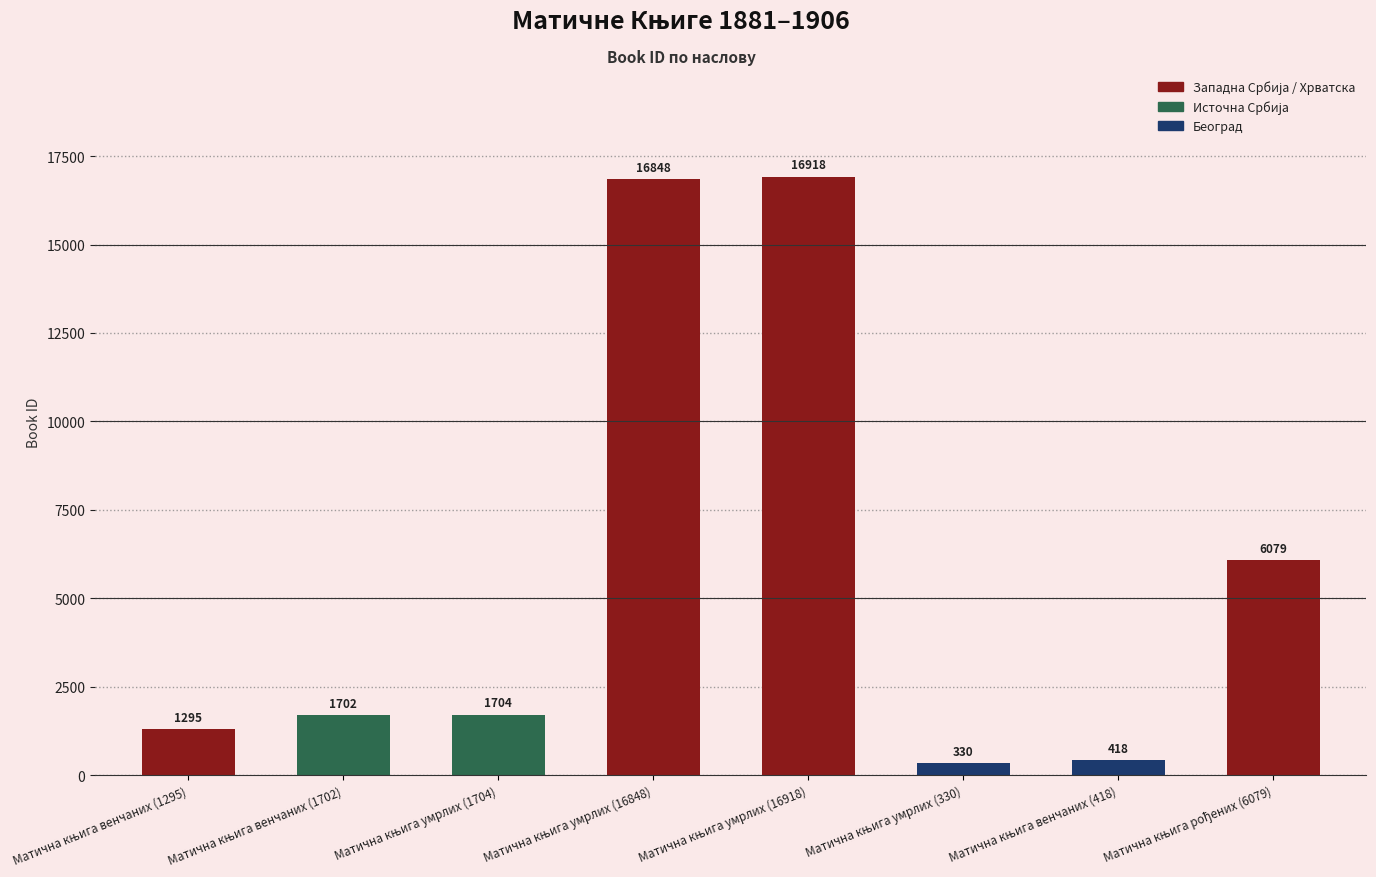

What is the minimum value shown in the chart?

330